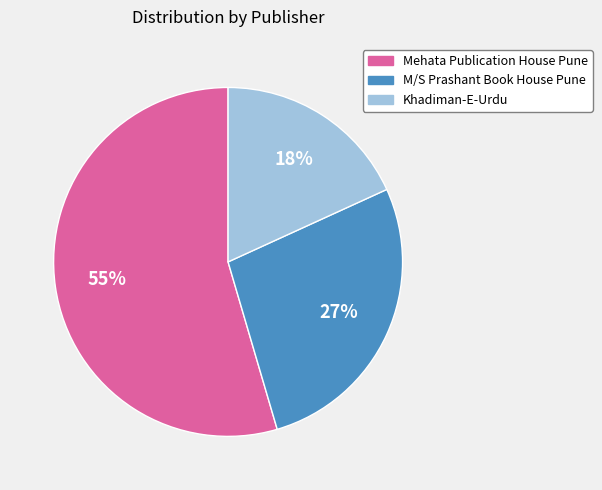

To the nearest percent, what is the average slice percentage?

33%